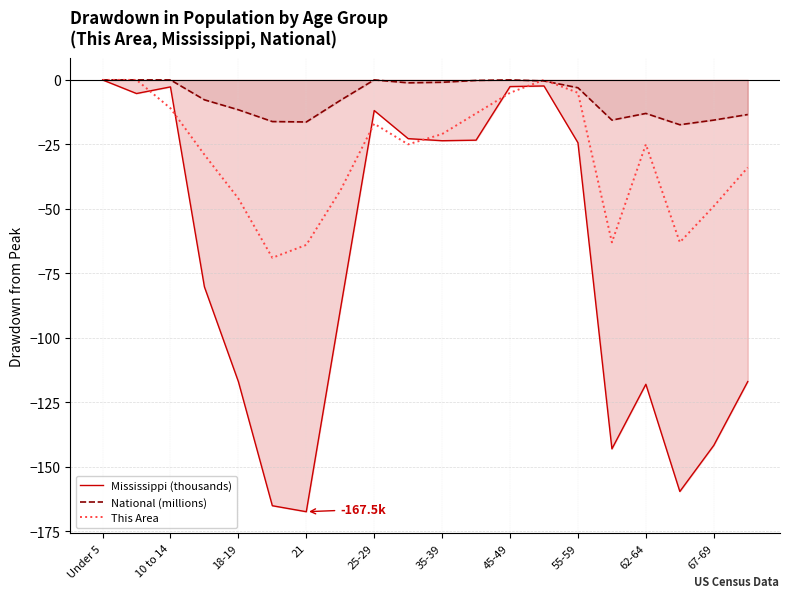

What is the minimum value for Mississippi (thousands)?

-167.5